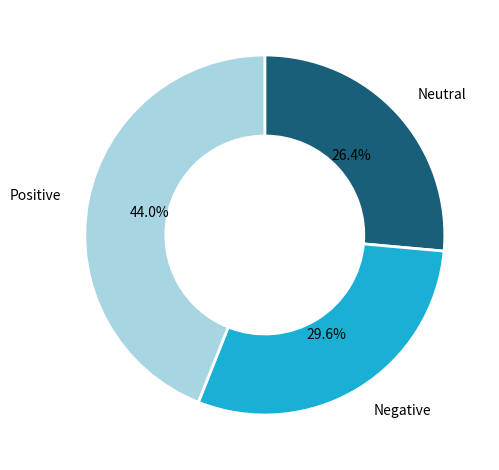

Which category has the biggest portion of the pie?

Positive